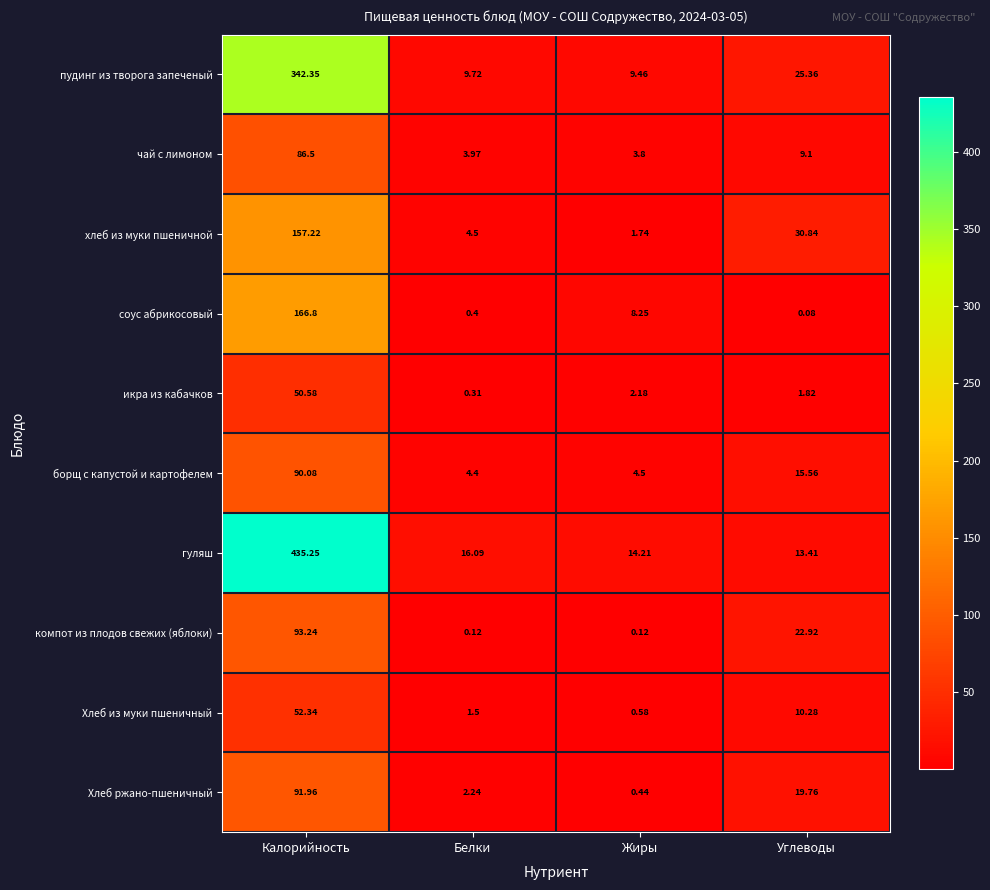

At which category is the sum across all series the highest?

Калорийность